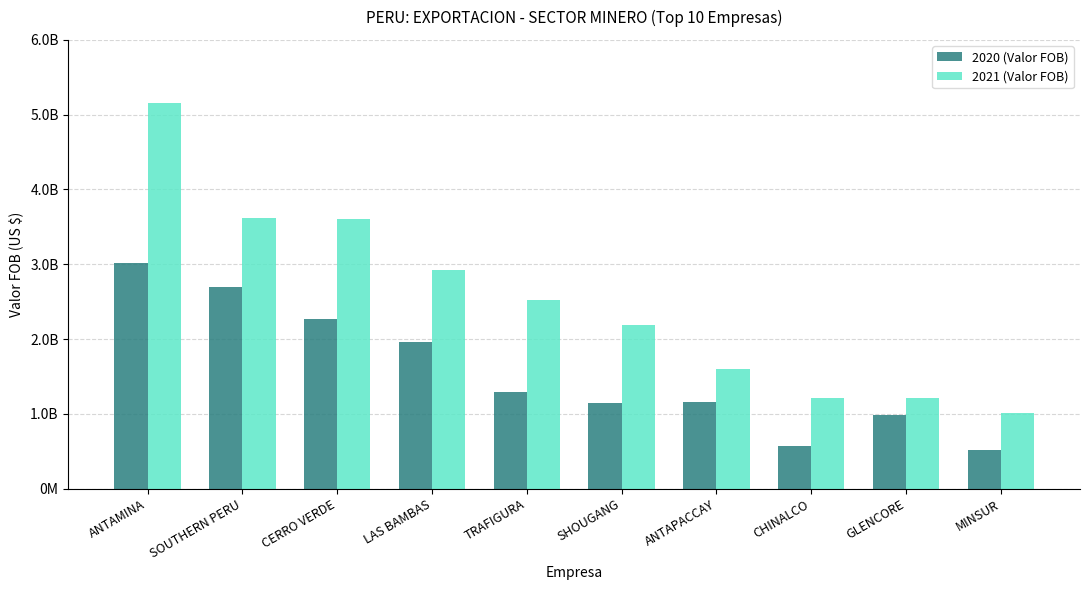

What value does the 2020 (Valor FOB) series have at CERRO VERDE?

2264739695.1